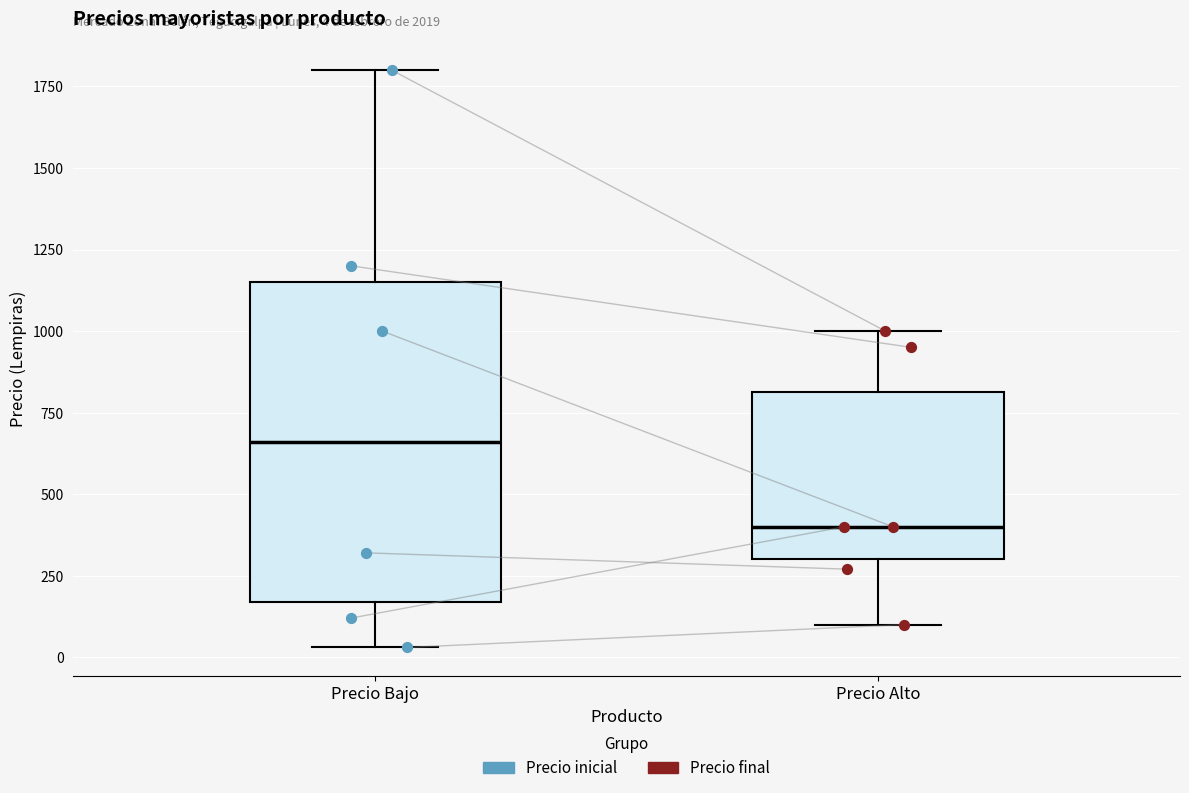

Comparing the boxes themselves (not the whiskers), which one is the tallest?

Precio Bajo